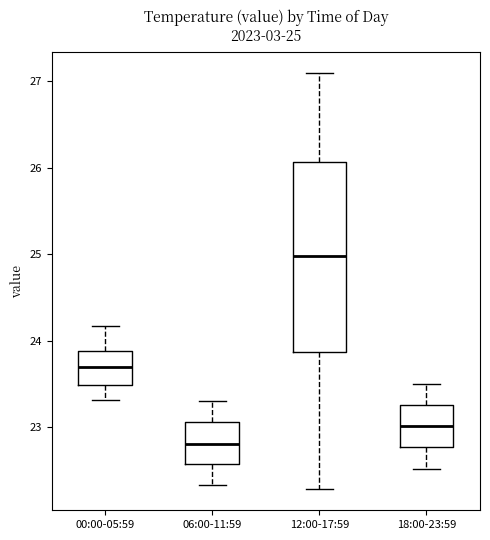

Which box has the highest median line?

12:00-17:59